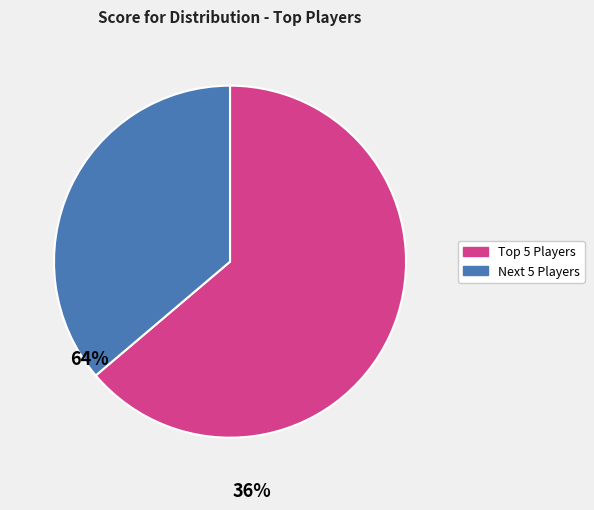

Which slice is the smallest?

Next 5 Players